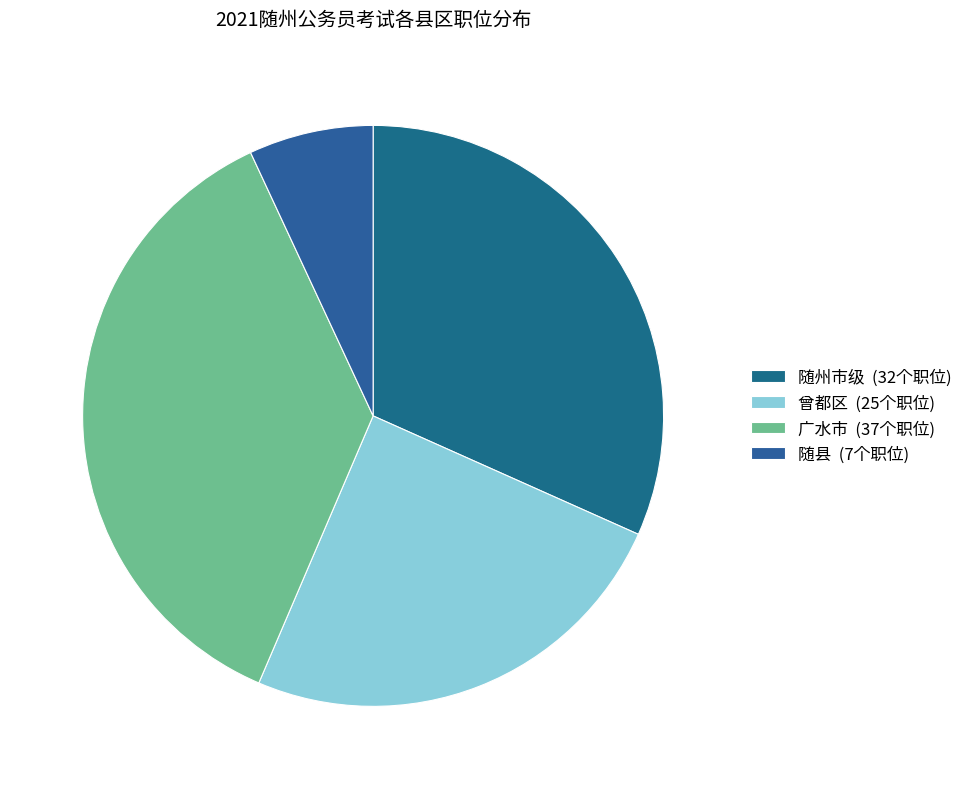

To the nearest percent, what is the difference between the largest and smallest slice percentages?

30%